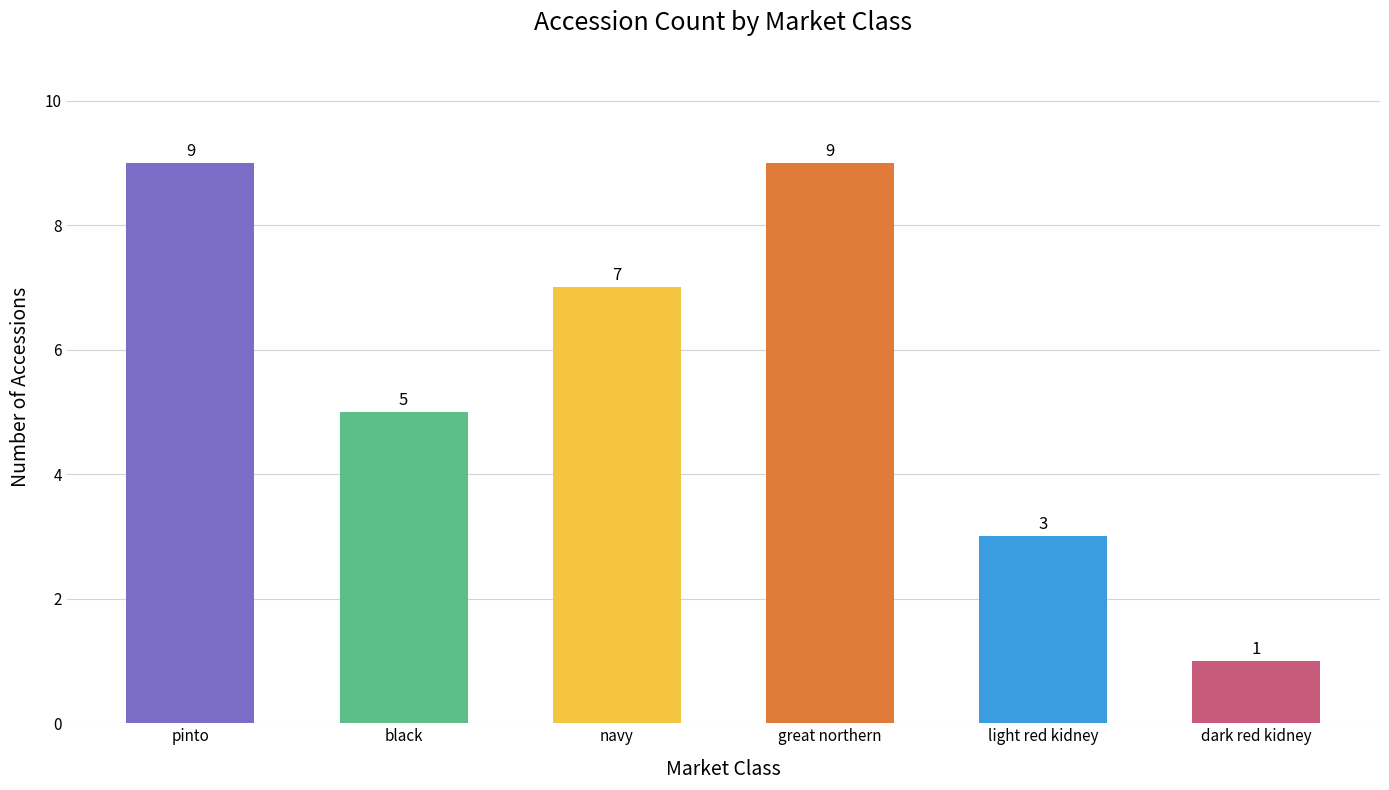

Reading left to right, what are all the values shown in this chart?

9	5	7	9	3	1